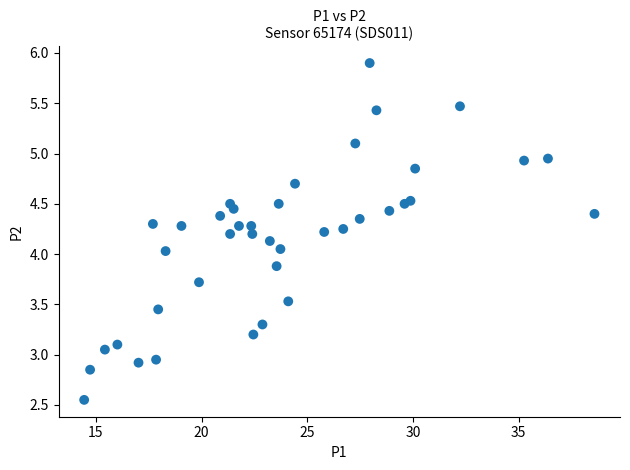

What is the range of X values (max minus min)?

24.1